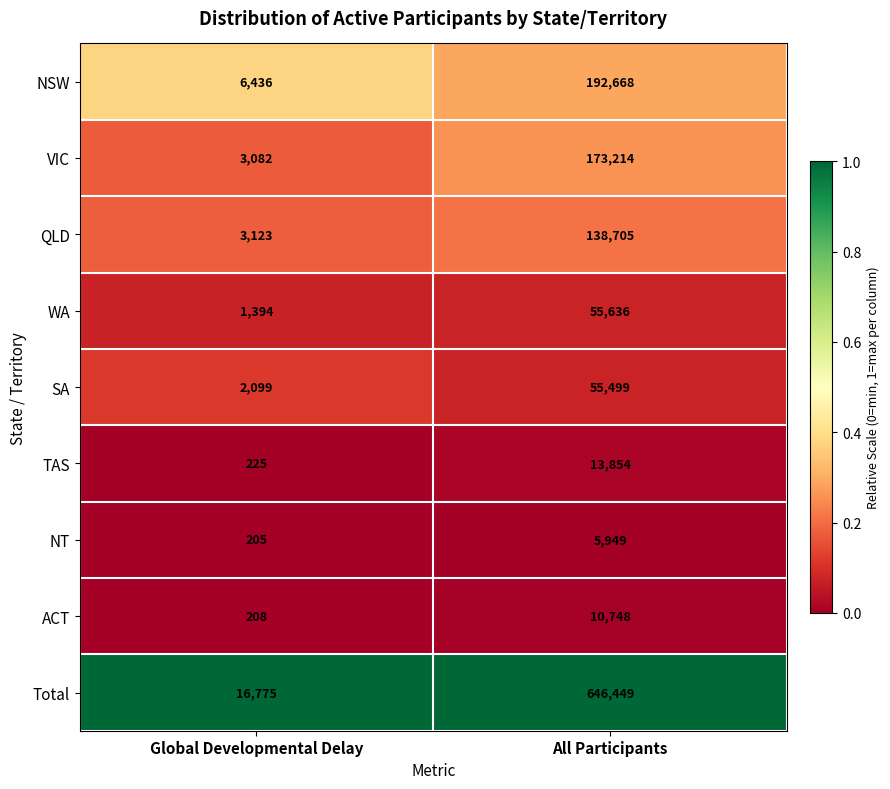

Rank the series by their maximum value, from lowest to highest.

NT, ACT, TAS, SA, WA, QLD, VIC, NSW, Total